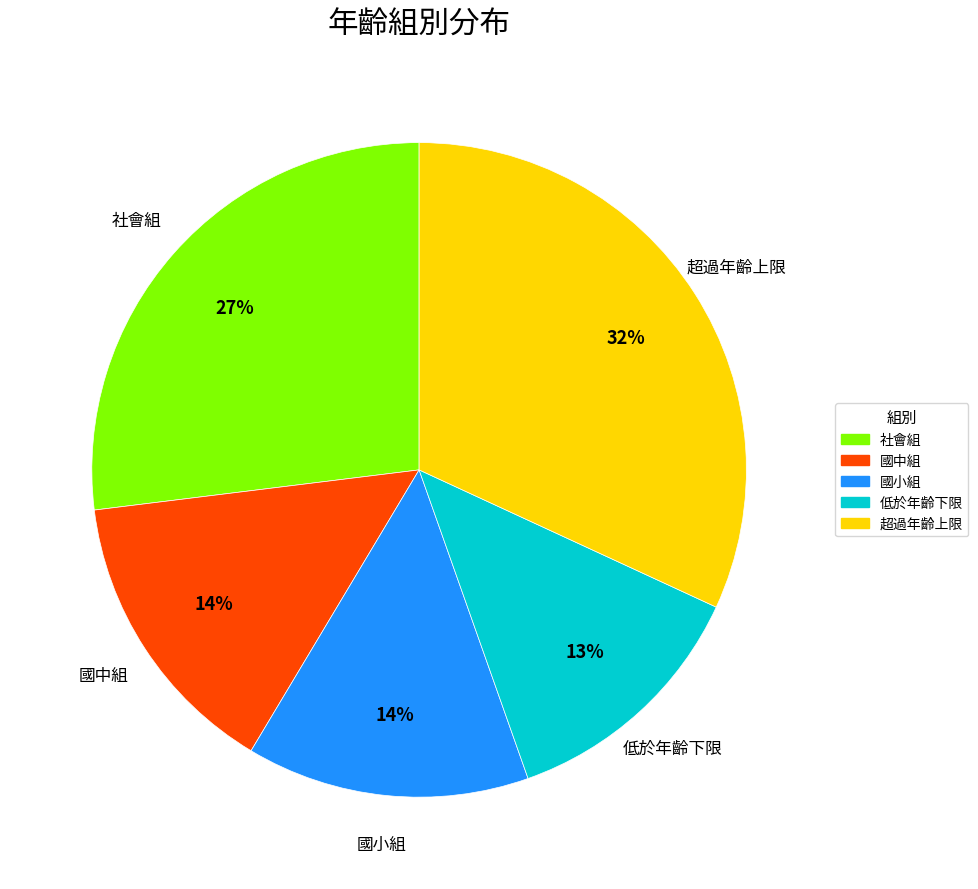

Which category has the biggest portion of the pie?

超過年齡上限